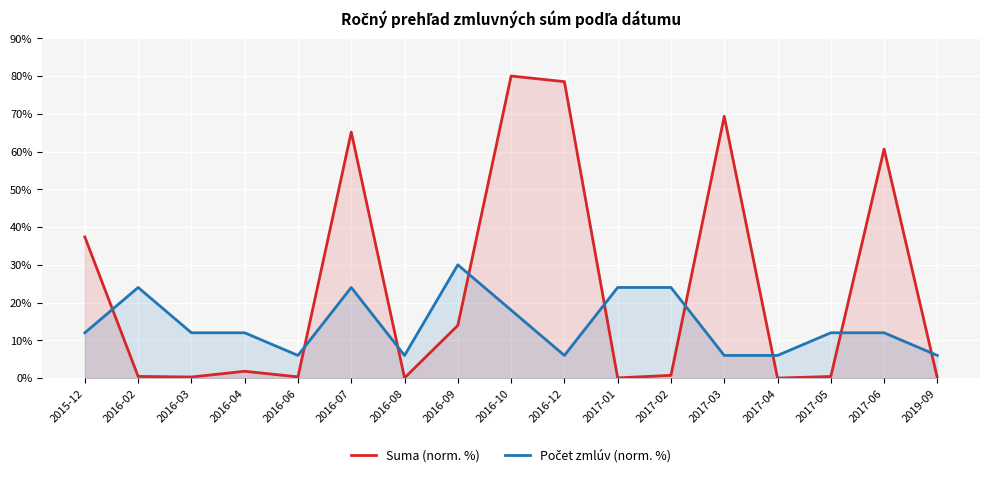

Which series changed the most between 2016-03 and 2016-06?

Počet zmlúv (norm. %)